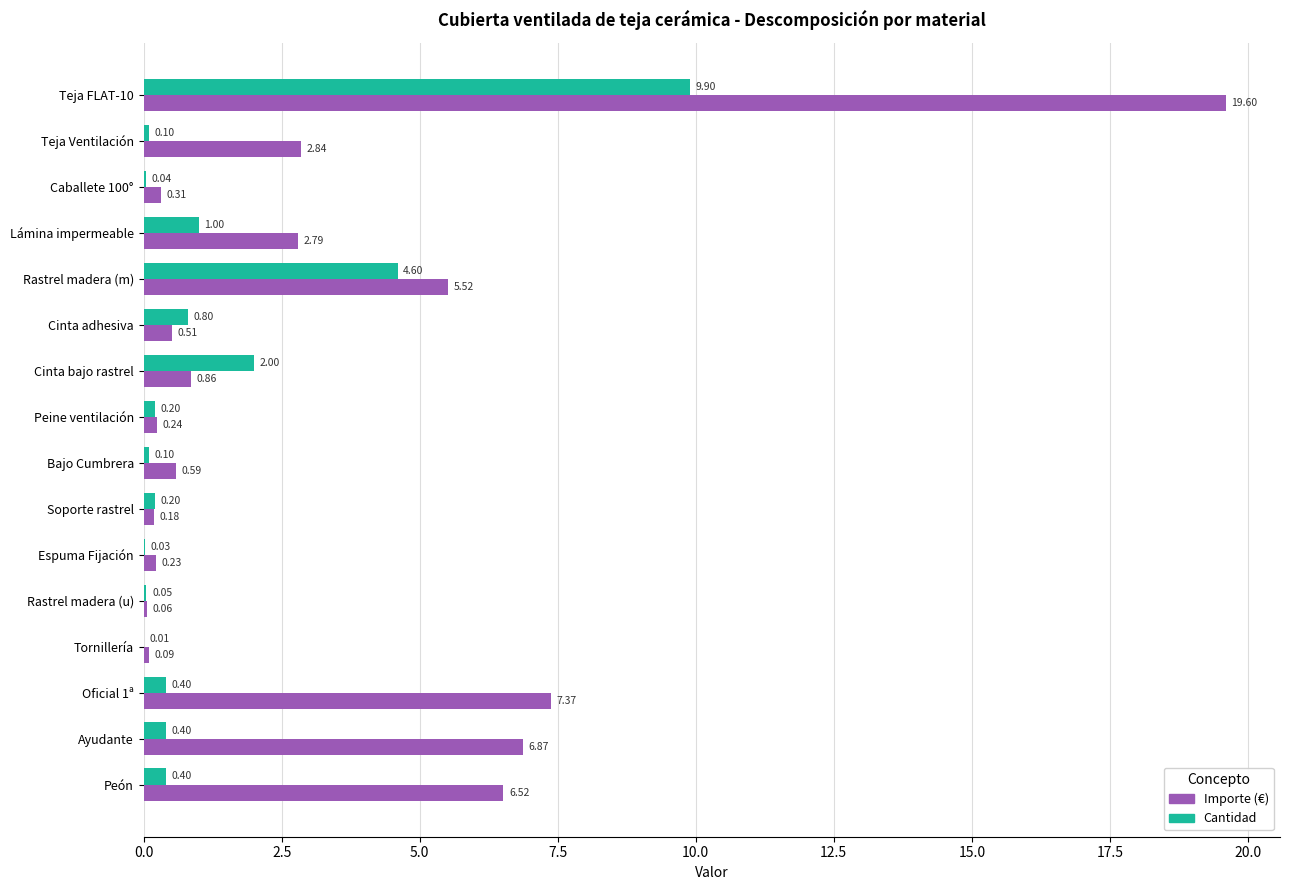

What is the total value across all series at Oficial 1ª?

7.8